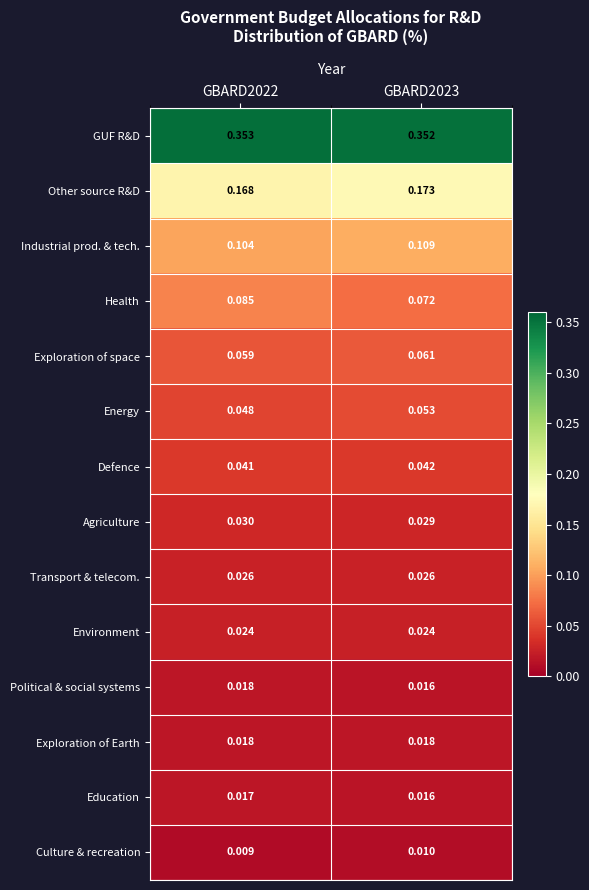

What is the total value across all series at GBARD2022?

1.0